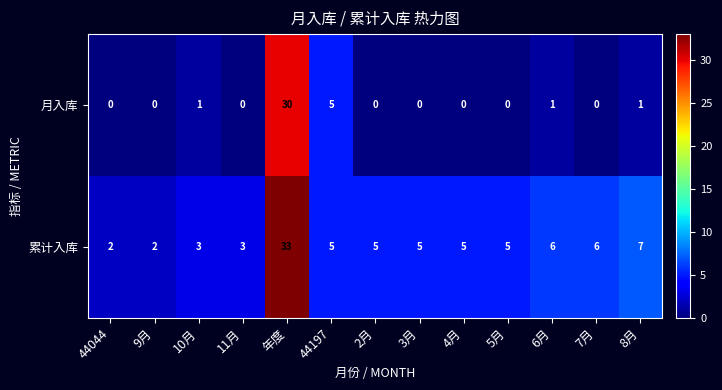

Rank the series by their maximum value, from highest to lowest.

累计入库, 月入库